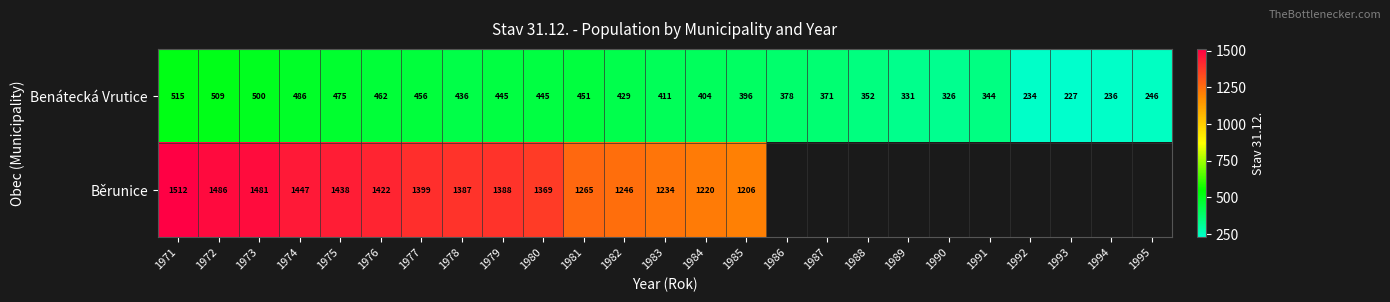

Is the value of Běrunice at 1976 greater than the value of Benátecká Vrutice at 1979?

Yes